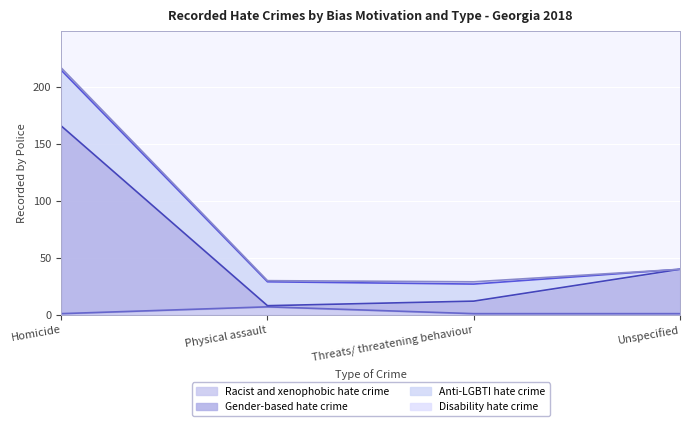

True or false: Racist and xenophobic hate crime and Gender-based hate crime intersect in this chart.

False